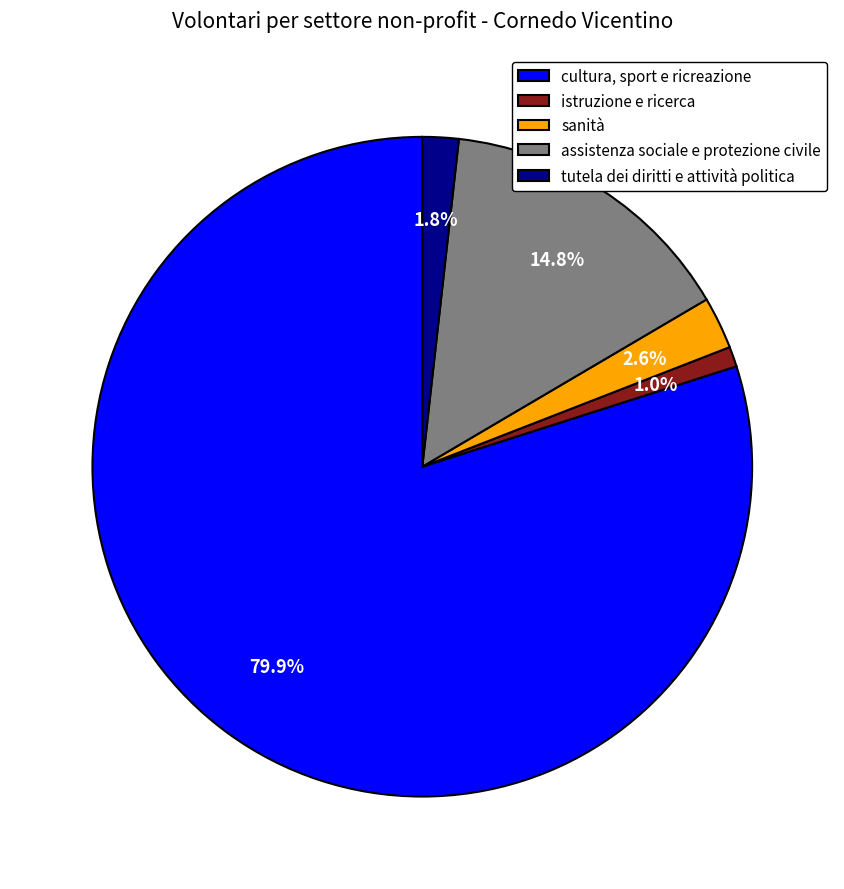

The istruzione e ricerca slice represents 11% of the pie. True or false?

False